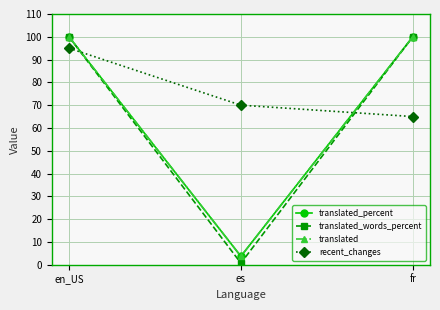

The translated_words_percent series shows 100.0 at en_US. True or false?

True